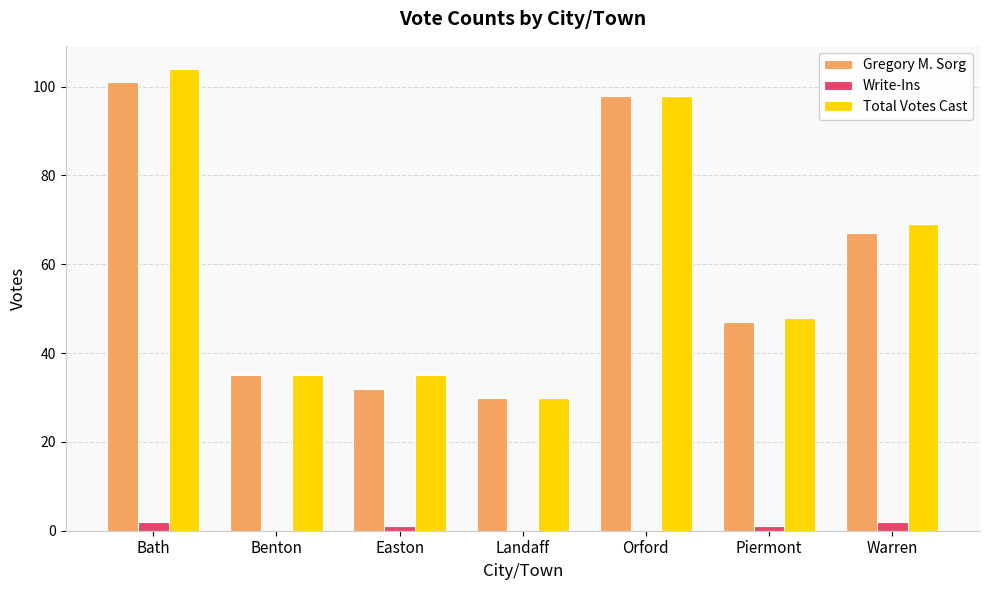

What is the sum of all Gregory M. Sorg values?

410